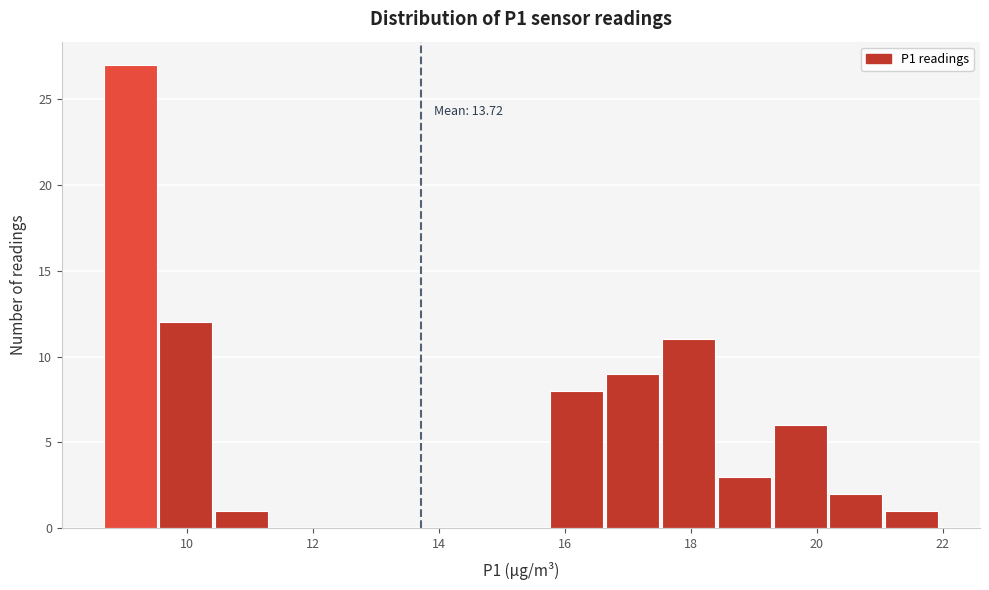

Which range on the x-axis has the tallest bar?

8.6 to 9.6